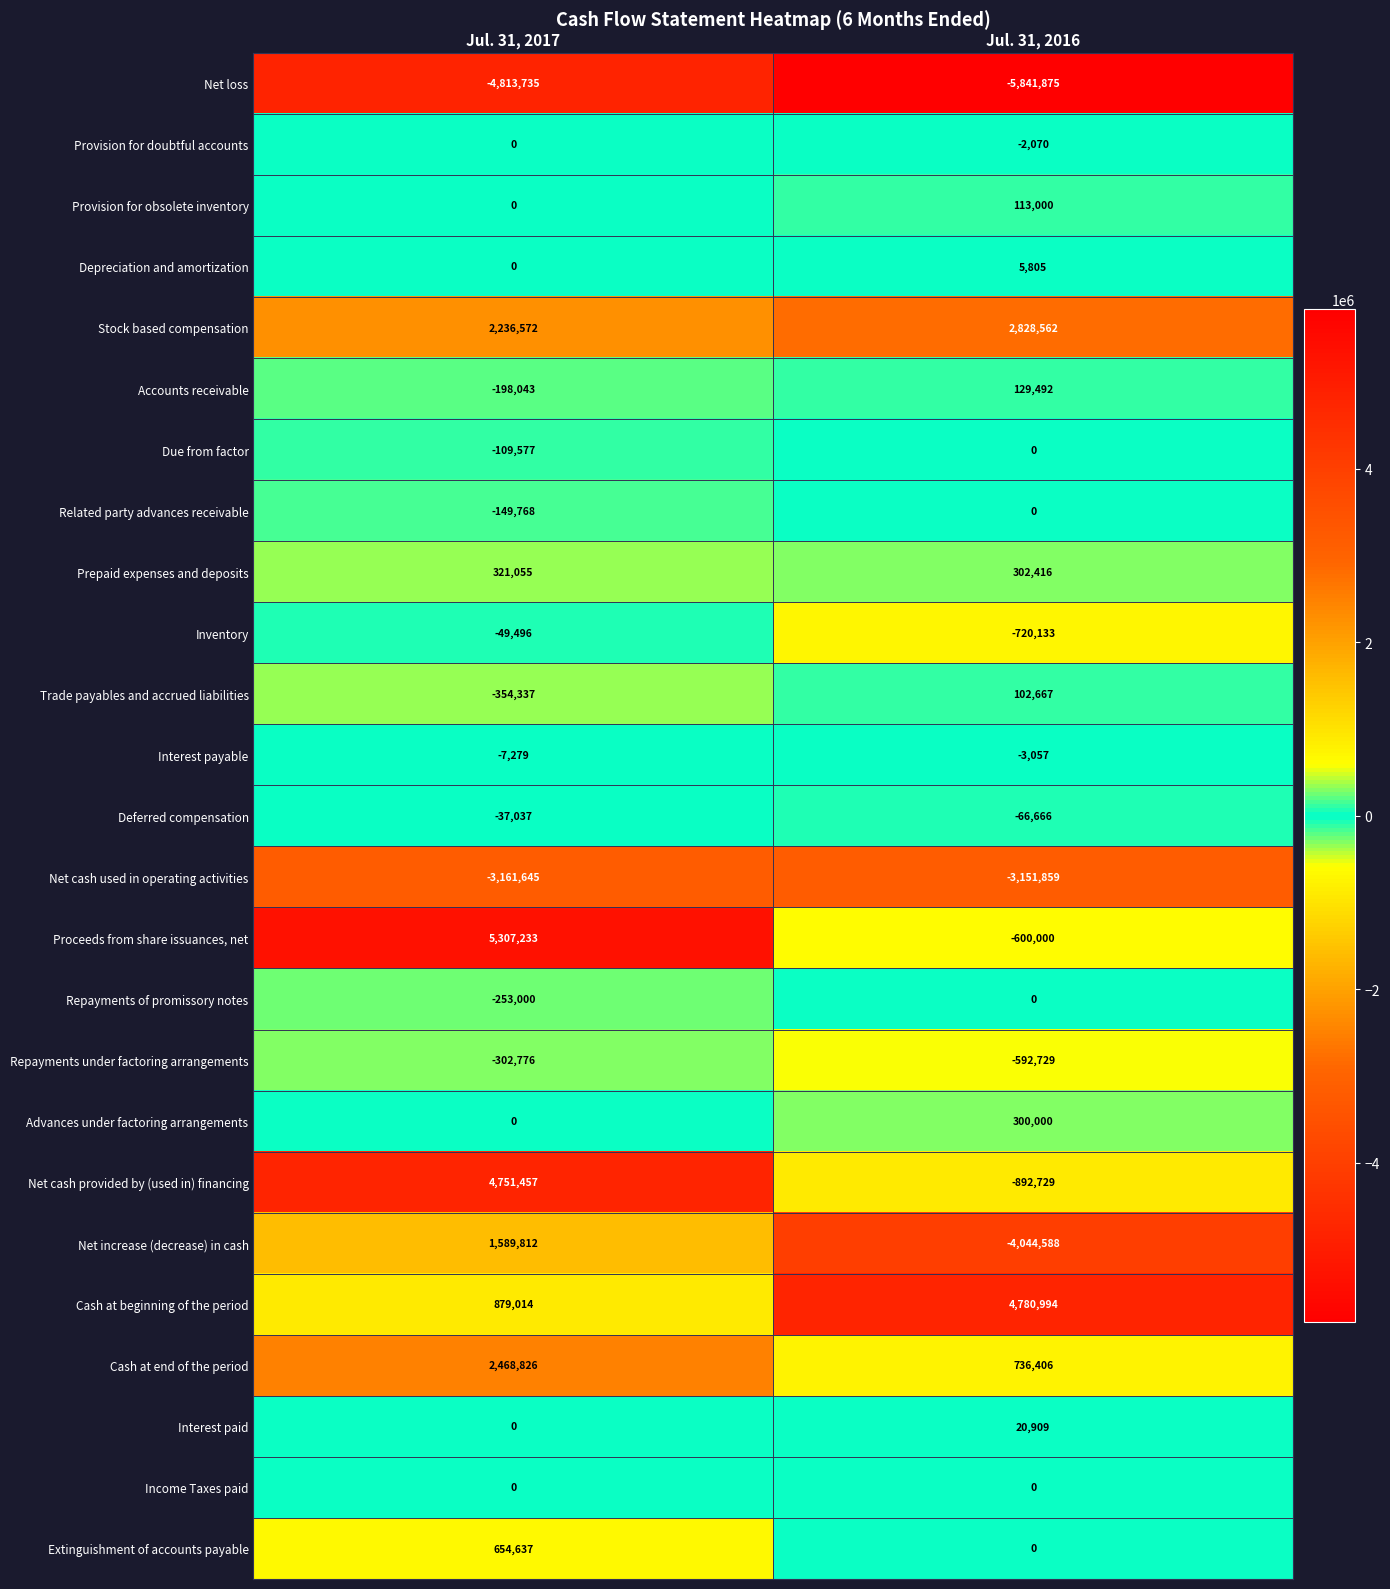

Which series has the largest total across all categories?

Cash at beginning of the period